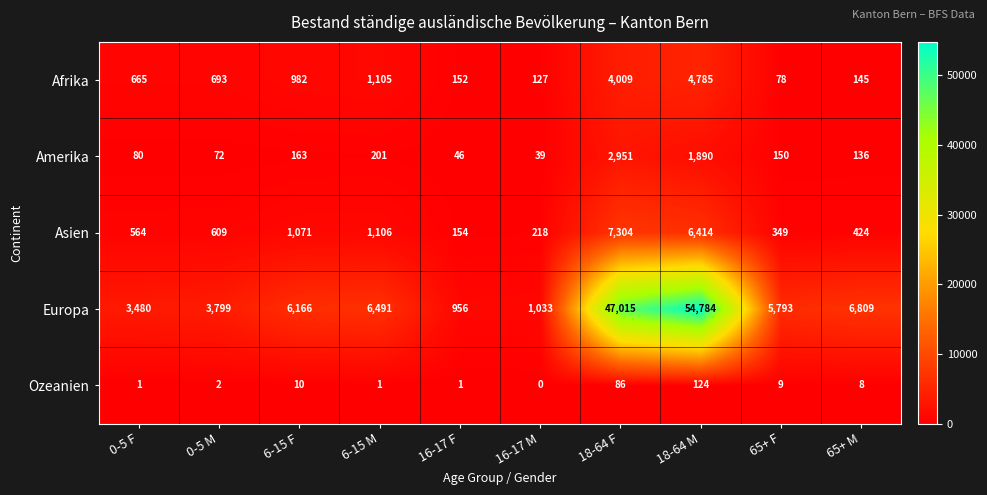

What is the sum of the Afrika values at 16-17 F and 0-5 M?

845